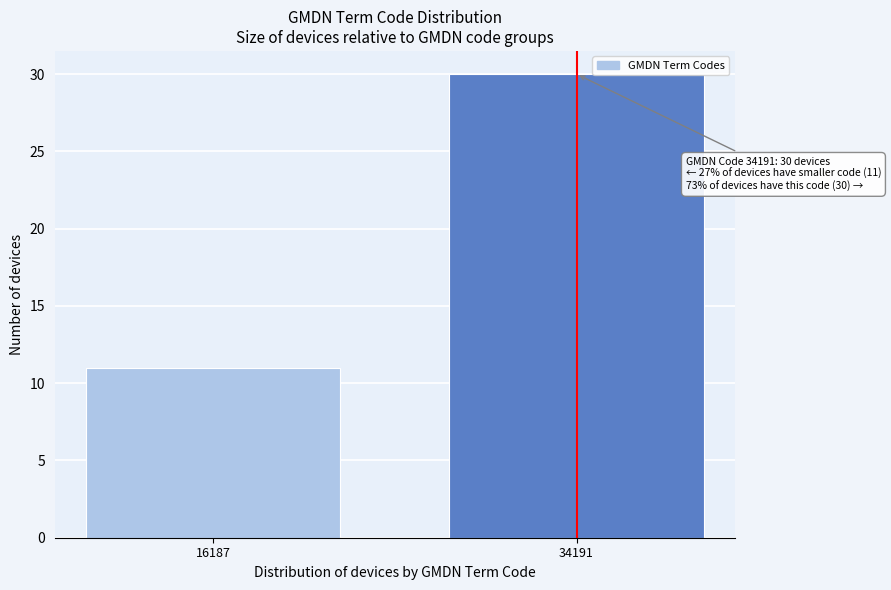

Reading right to left, transcribe all the data shown in this chart.

34191=30	16187=11